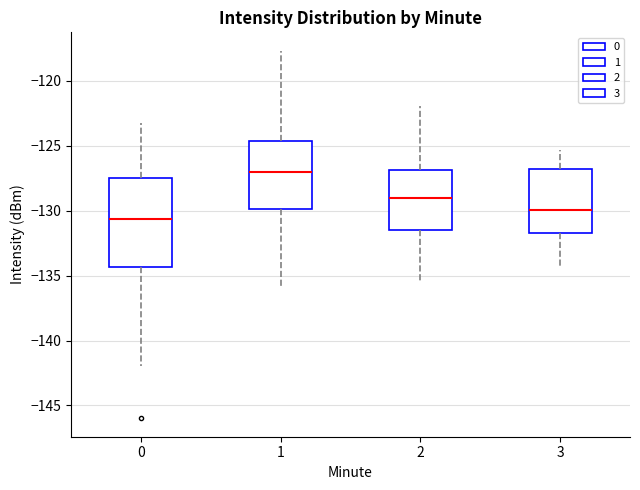

Which box's median line is the highest?

1